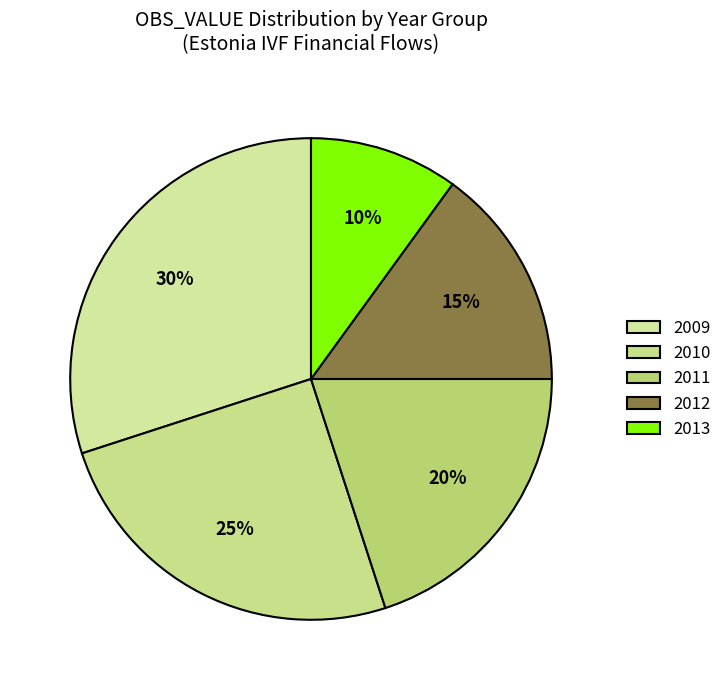

What is the change in value from 2011 to 2012?

-5